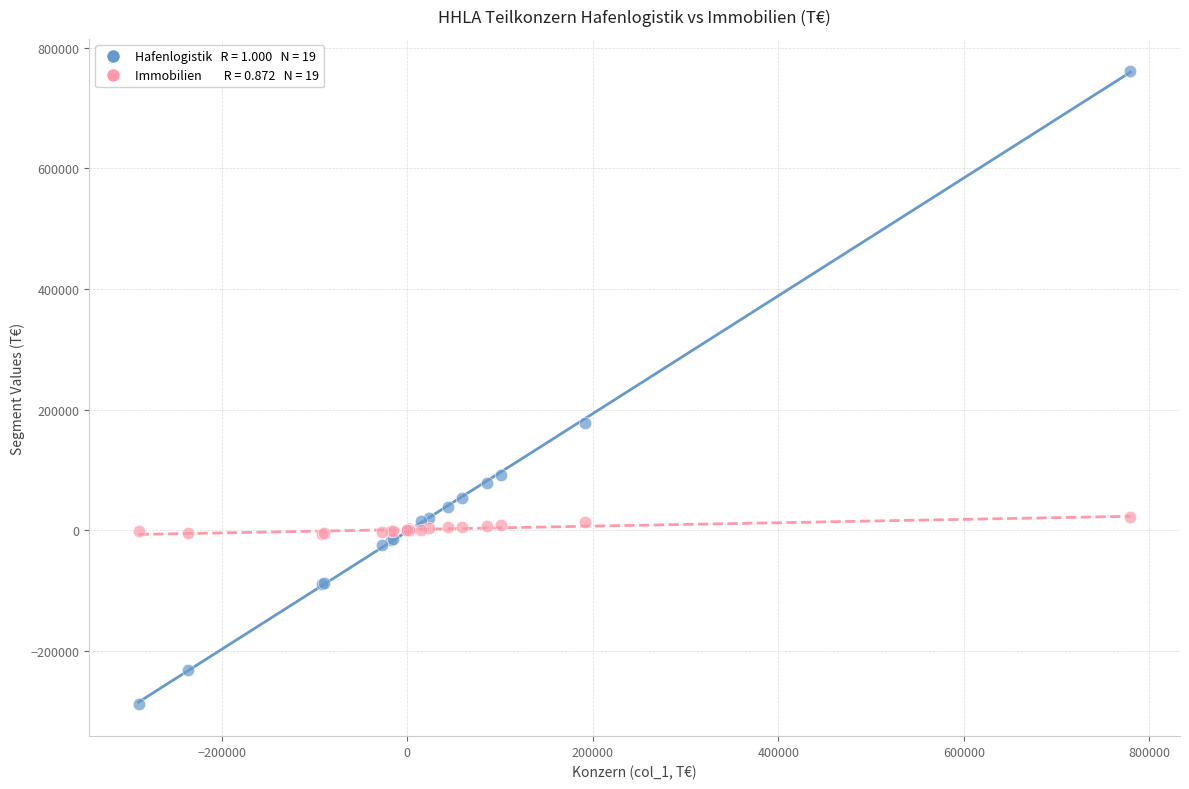

Across all series, what Y value is closest to 236819?

177967